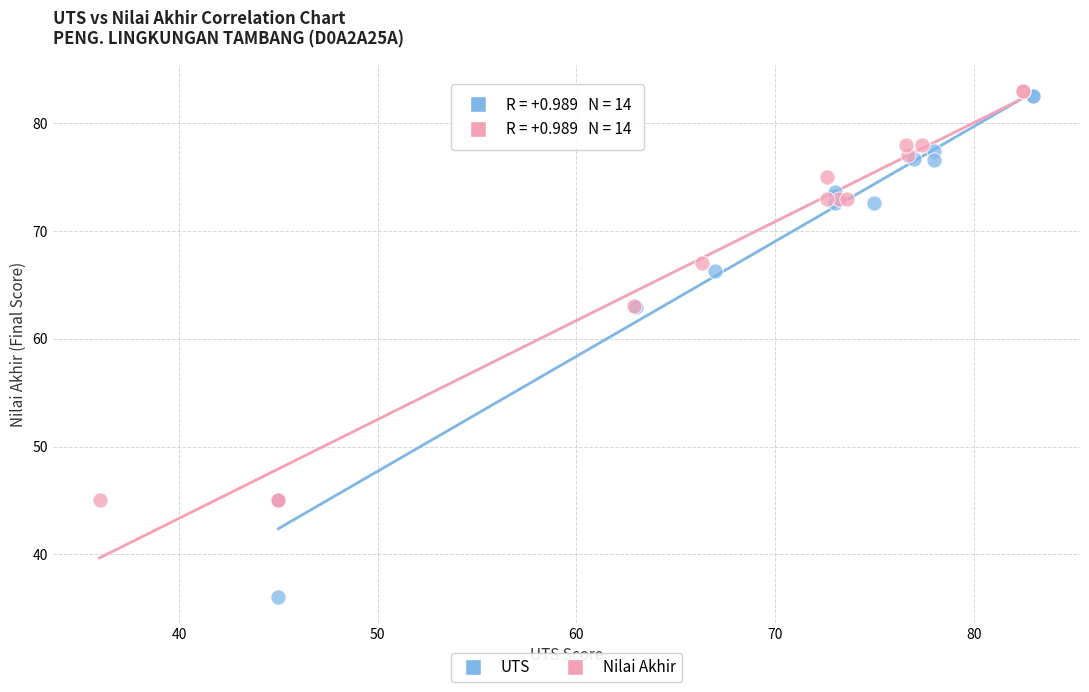

Which series contains the lowest Y value?

UTS